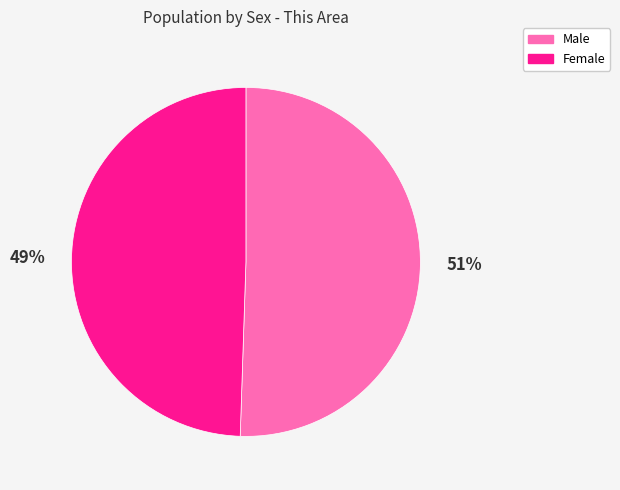

Combined, do Male and Female account for over 50%?

Yes